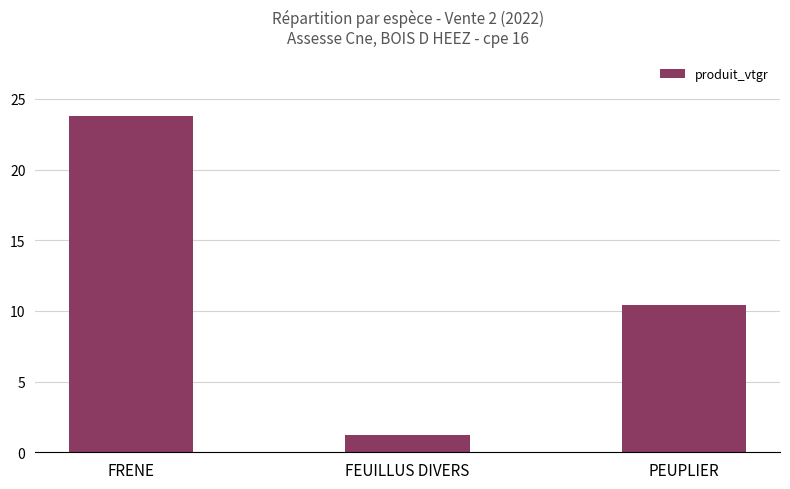

Between FRENE and PEUPLIER, which is larger?

FRENE